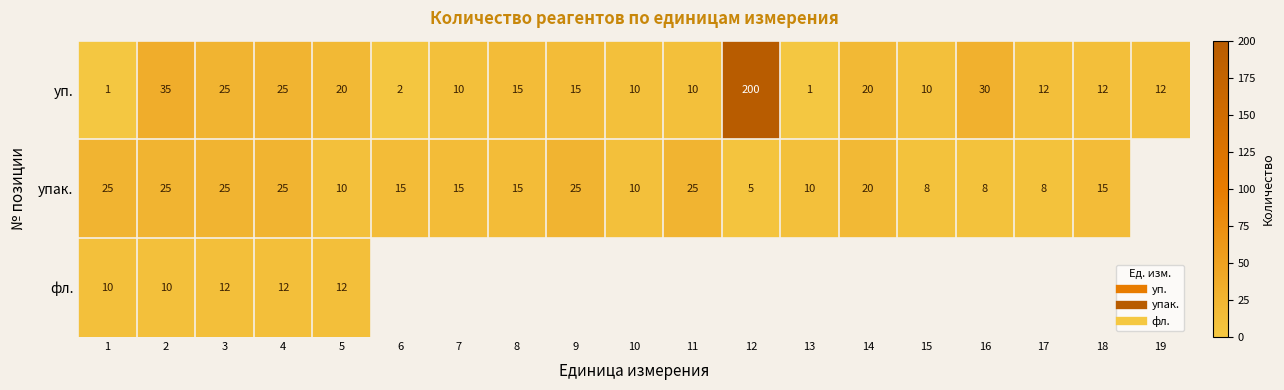

The упак. series shows 25.0 at 4. True or false?

True